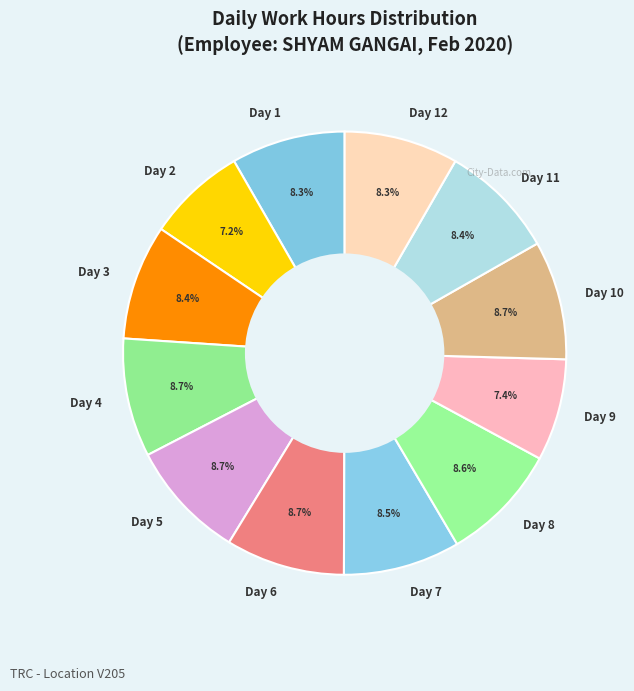

To the nearest percent, what percentage of the pie is Day 11?

8%